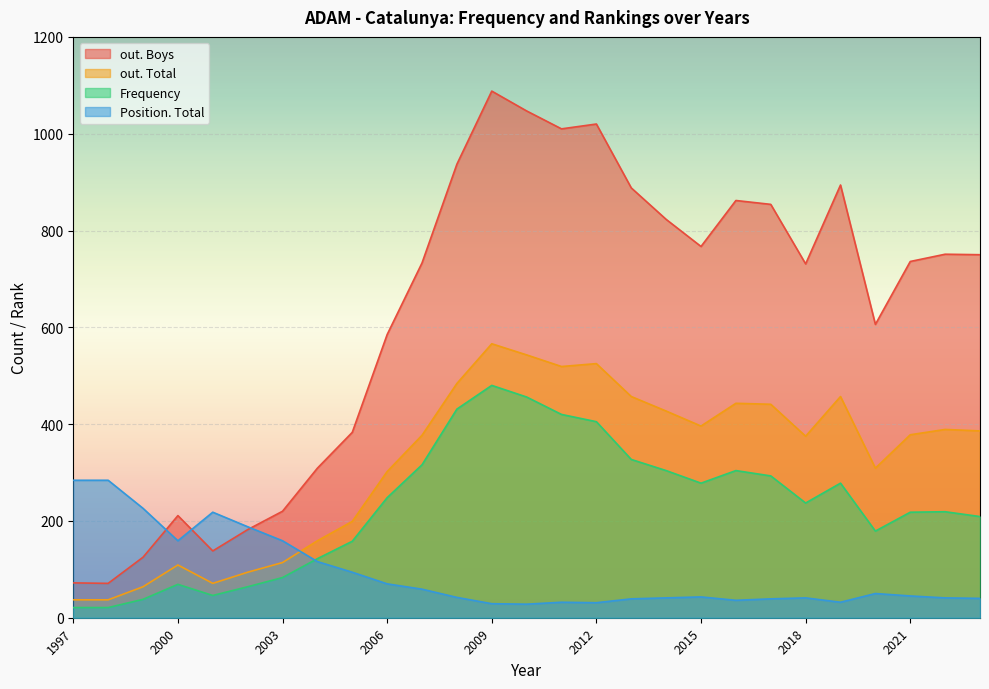

Is it true that Frequency equals 179 at 2020?

True